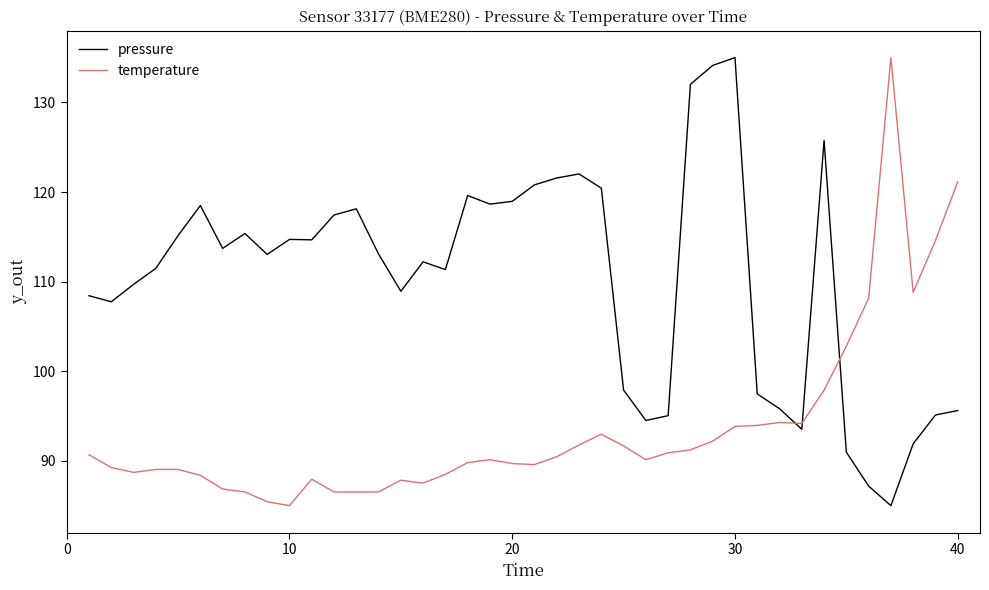

Rank the series by their average value, from lowest to highest.

temperature, pressure